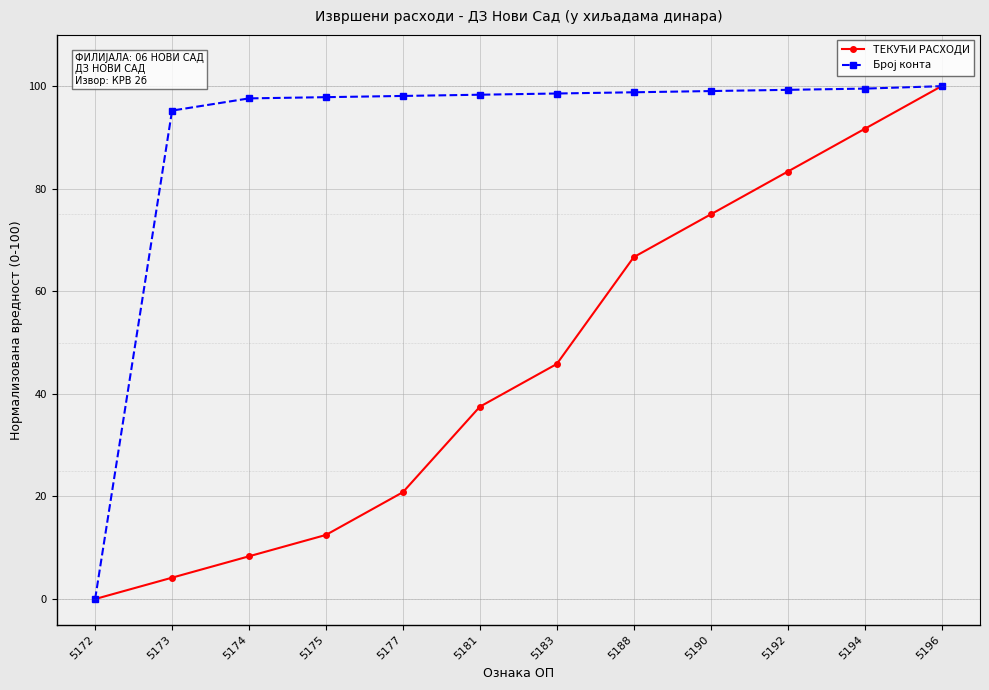

At how many categories does at least one series exceed 88?

11